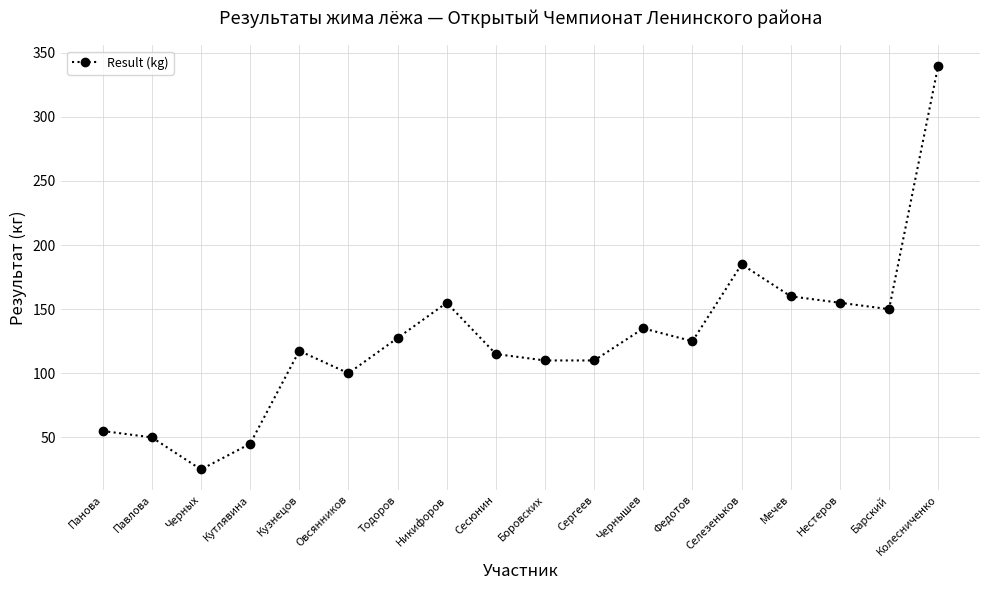

True or false: the data shows 50.5 at Федотов.

False